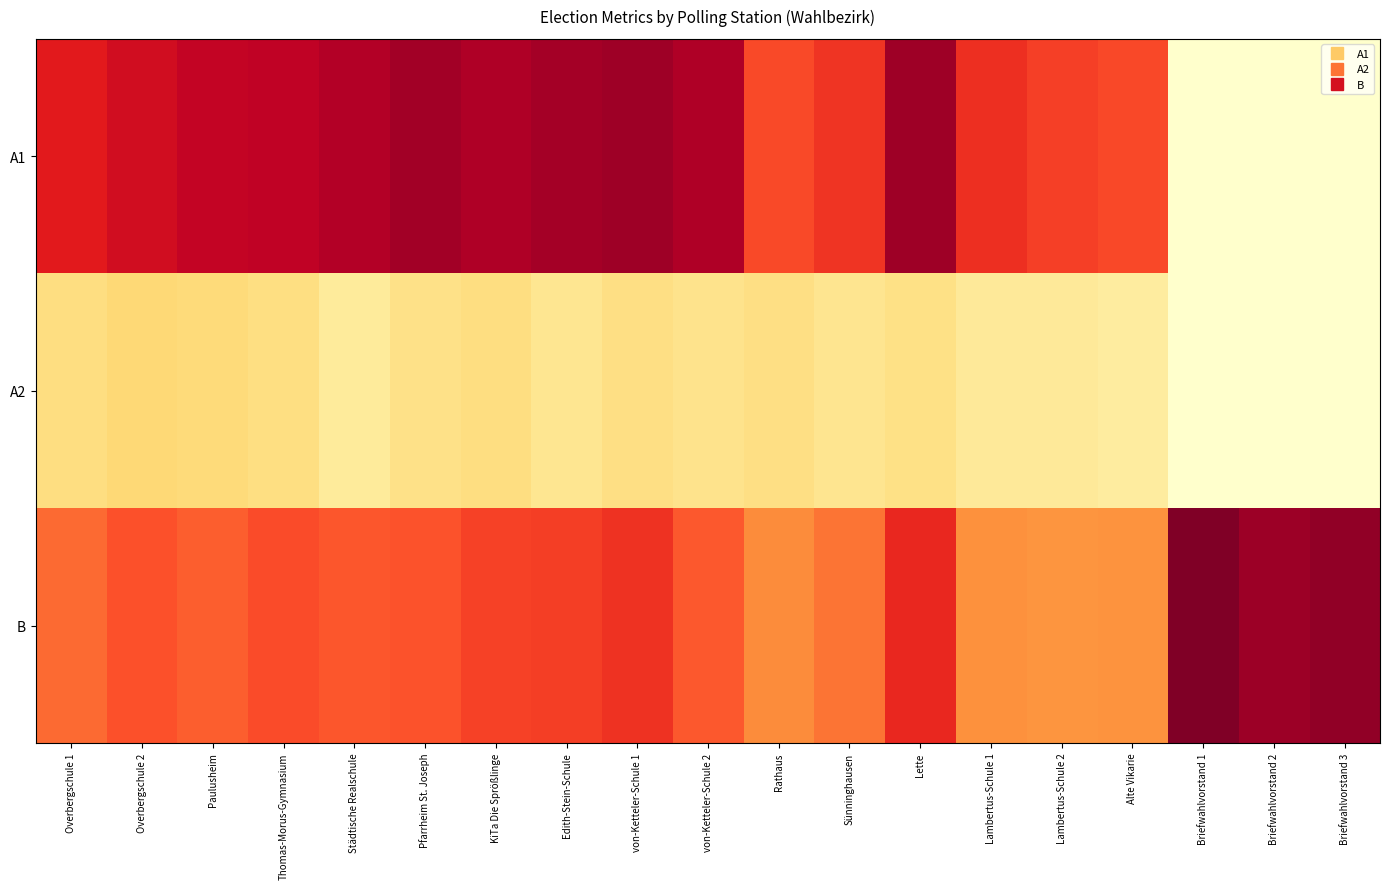

Which series changed the most between Rathaus and Briefwahlvorstand 2?

A1